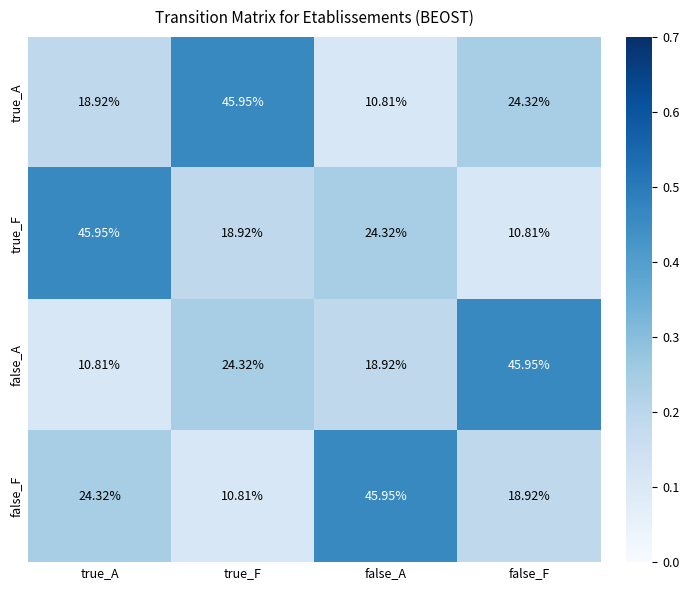

Rank the series at false_A from lowest to highest value.

true_A, false_A, true_F, false_F